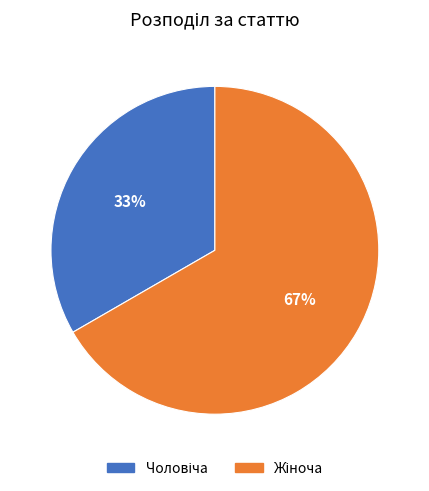

Does any single category account for the majority?

Yes